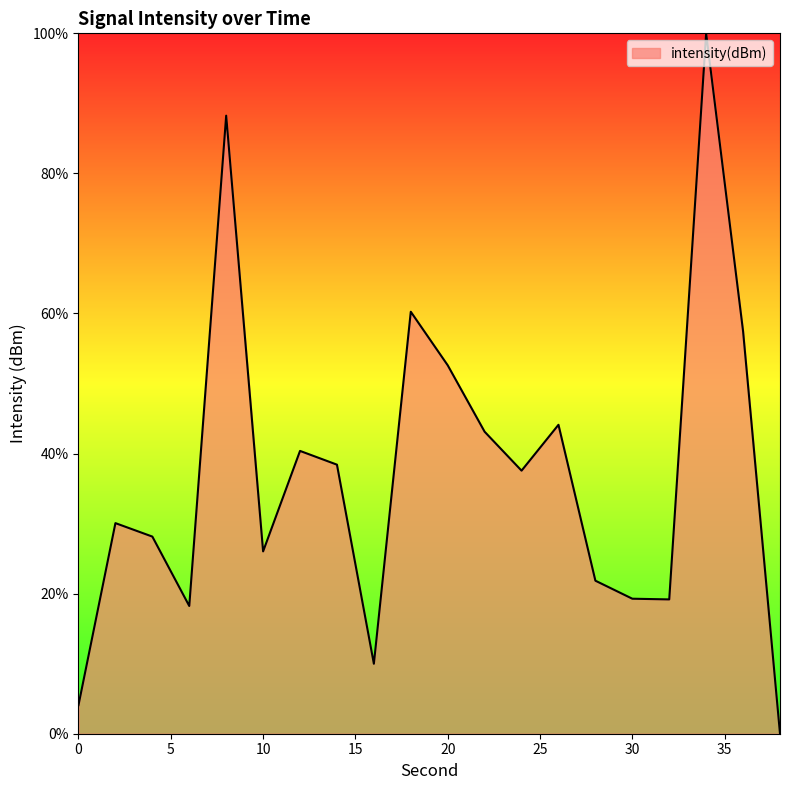

What is the sum of all values?

739.0